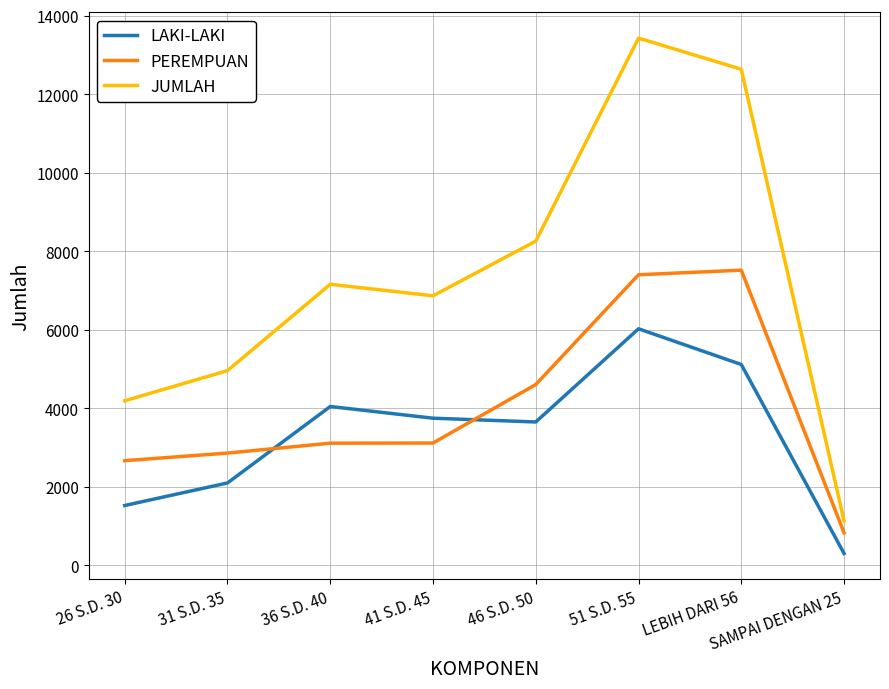

True or false: PEREMPUAN and JUMLAH intersect in this chart.

False